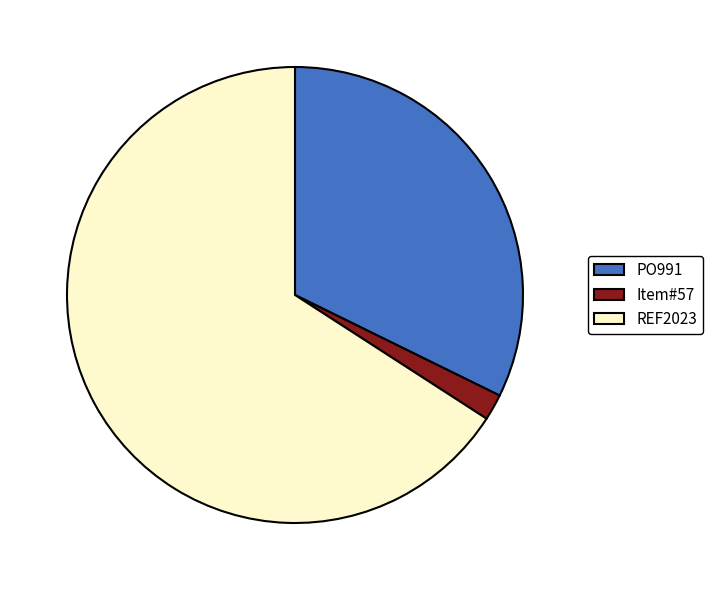

Which category has the smallest portion of the pie?

Item#57